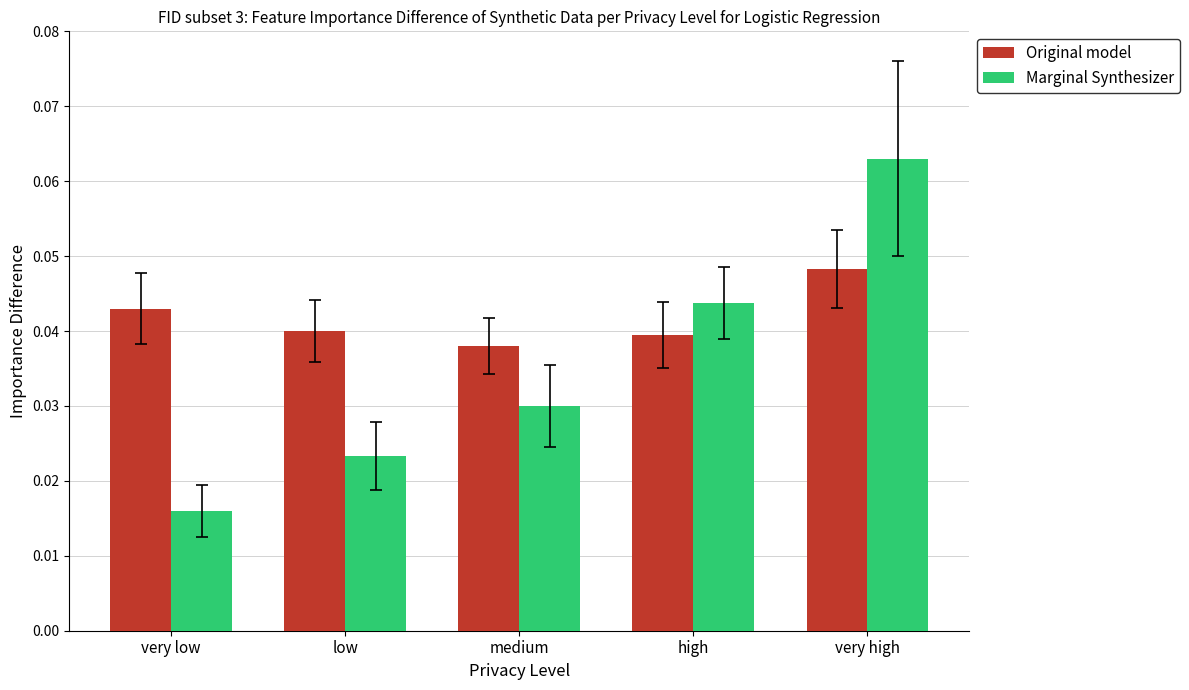

What is the sum of all Original model values?

0.2